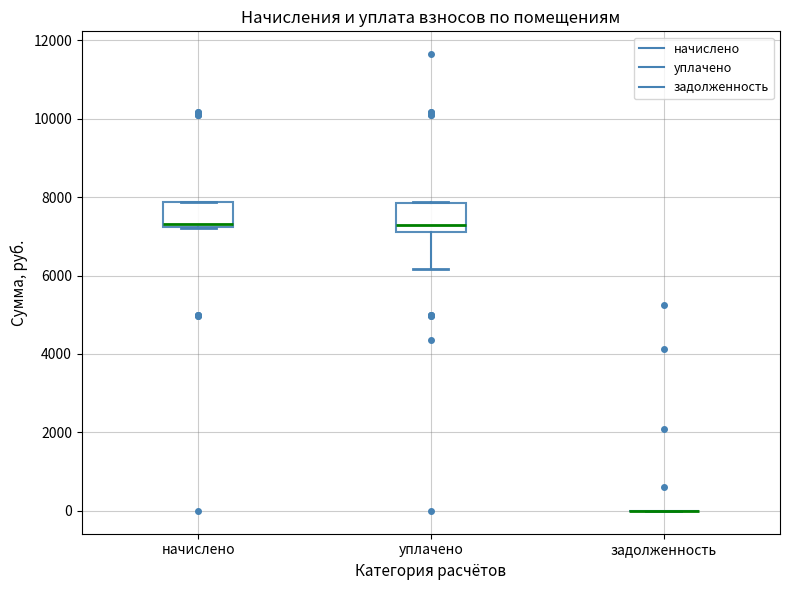

Reading left to right, transcribe this box plot: for each box, give where its median line is, the range the box spans, and where its two whiskers end, as read against the y-axis. The values are not printed on the chart, so give them approximately, as read against the axis.

начислено: median 7400, box 7200 to 7800, whiskers 7200 to 7800
уплачено: median 7200, box 7000 to 7800, whiskers 6200 to 7800
задолженность: box collapsed to a line at 0, whiskers 0 to 0